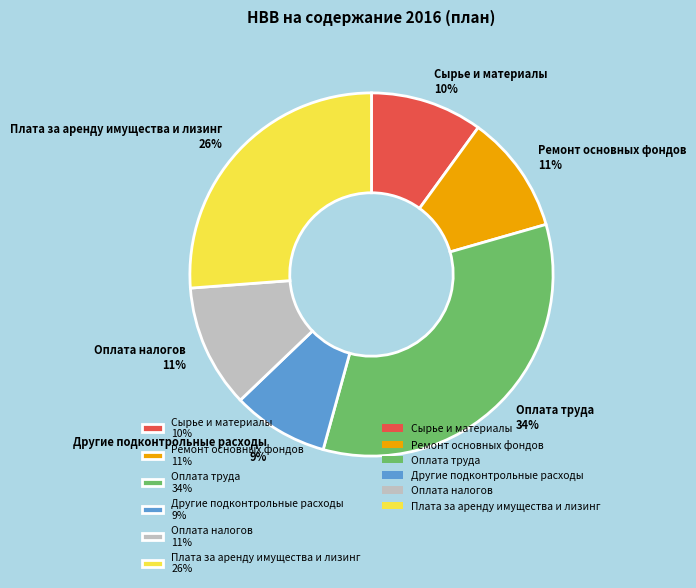

Count the number of slices in the pie.

6